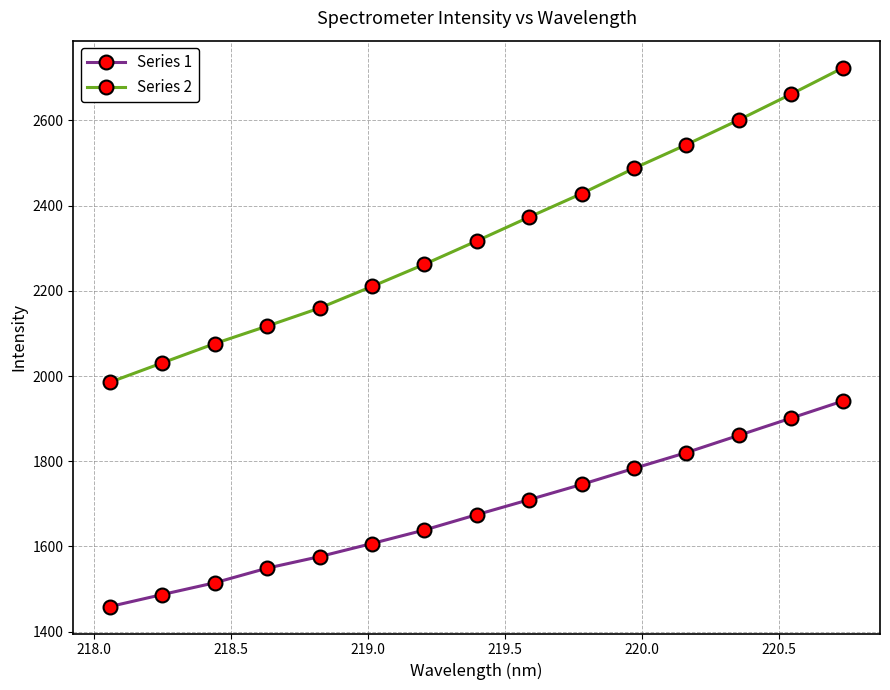

True or false: Series 1 and Series 2 intersect in this chart.

False